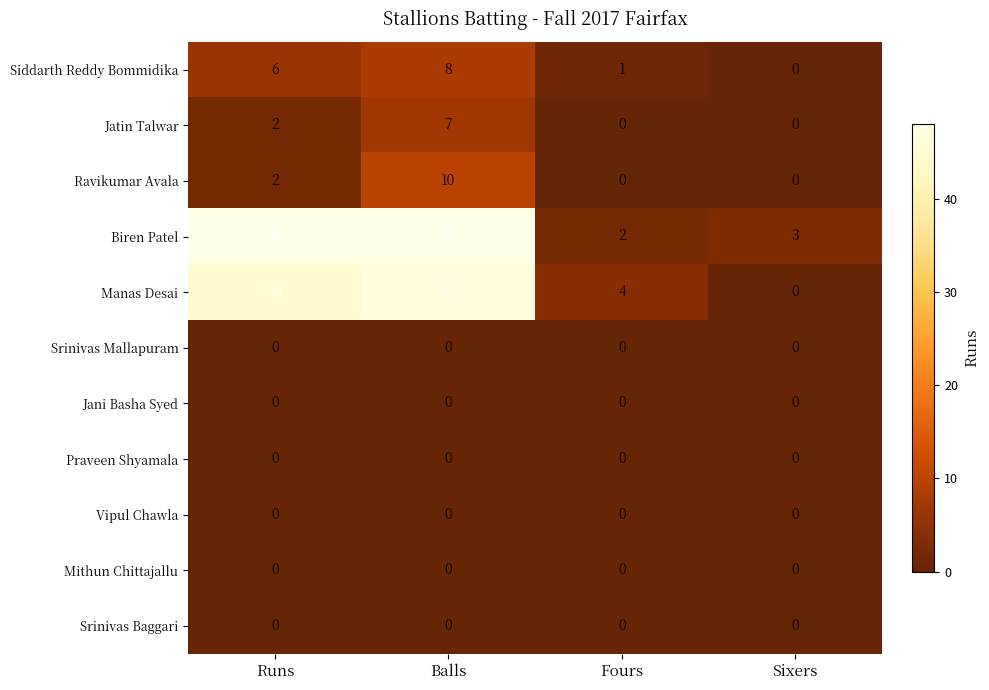

What is the spread (max minus min) of values at Runs?

48